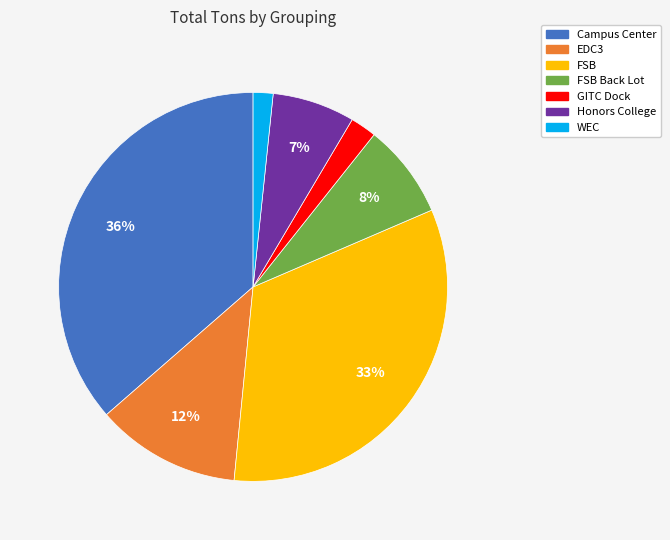

Is there a majority slice in this chart?

No